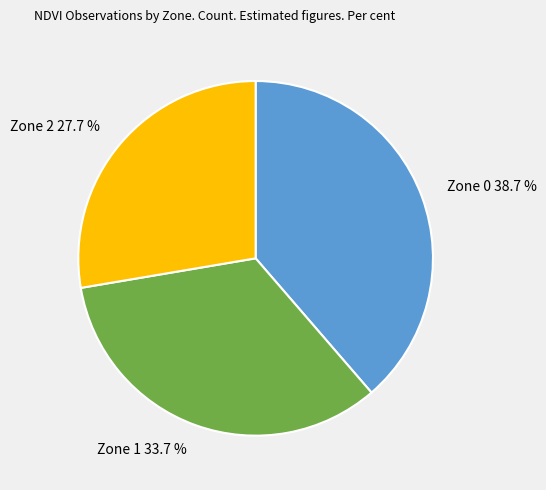

Count the number of slices in the pie.

3